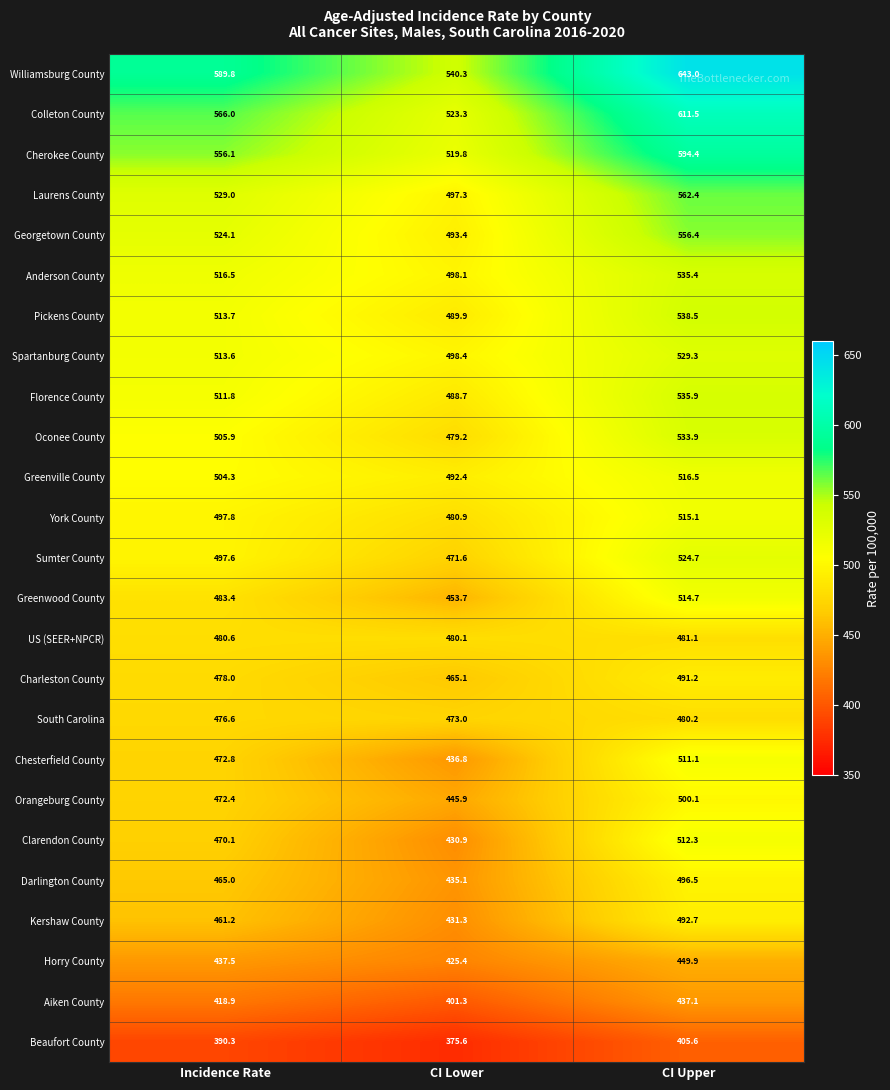

Which category has the lowest value across all series?

CI Lower